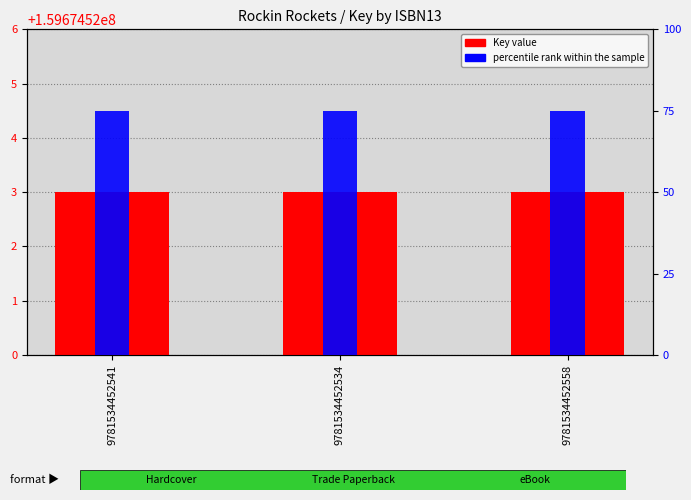

What is the value of the percentile rank within the sample bar at the 1st from the left?

75